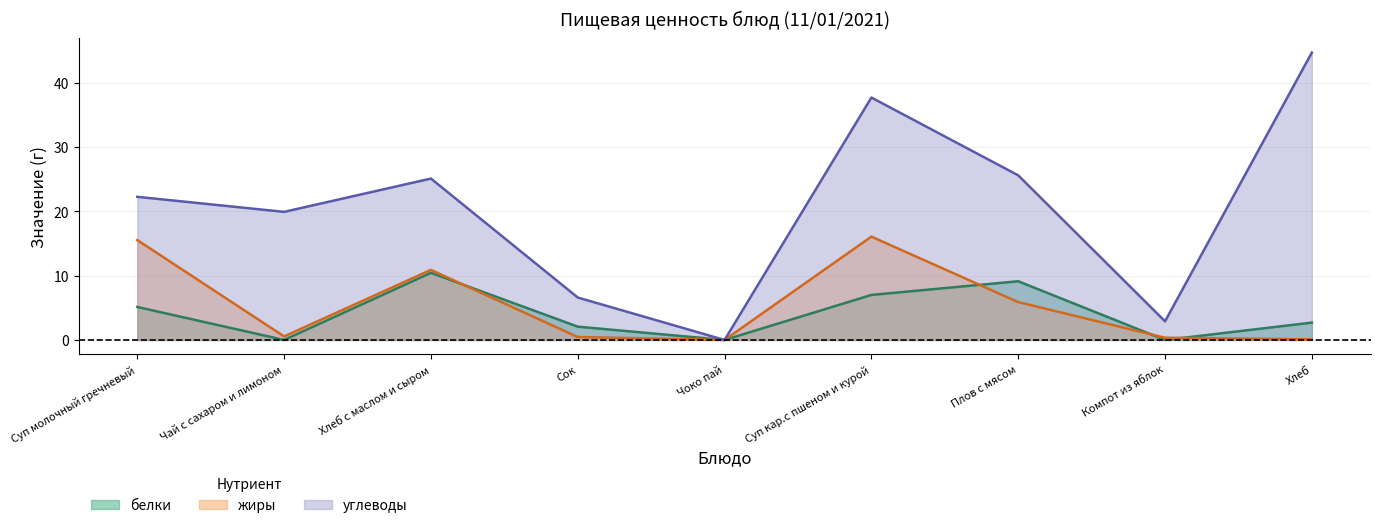

Reading right to left, transcribe all the data shown in this chart.

белки: 2.7	0.0	9.1	7.0	0.0	2.1	10.4	0.0	5.1
жиры: 0.1	0.3	5.9	16.1	0.0	0.5	10.9	0.6	15.5
углеводы: 44.7	2.9	25.6	37.7	0.0	6.6	25.1	19.9	22.3